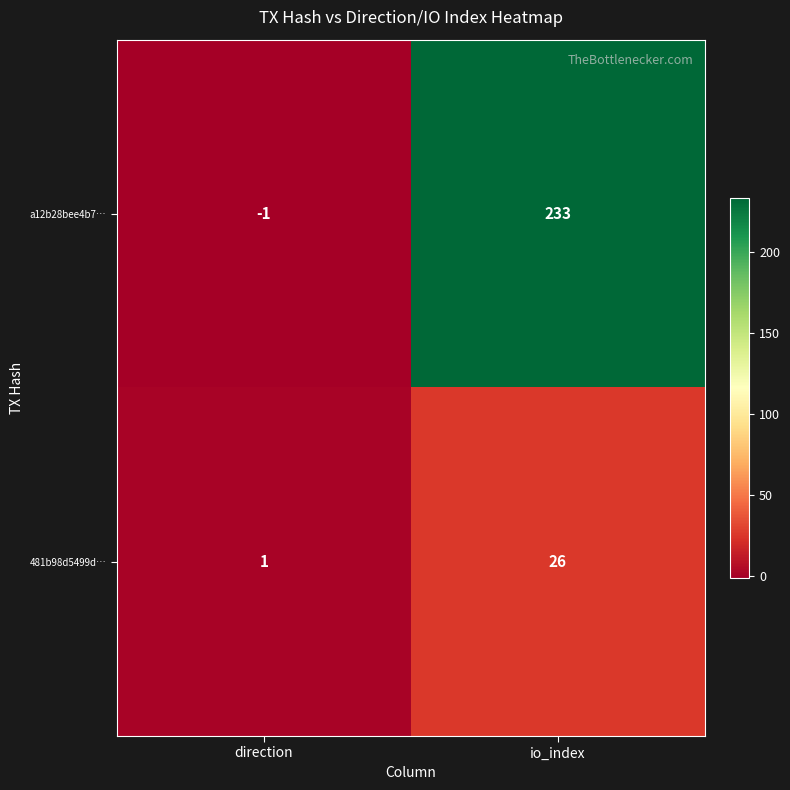

Reading right to left, list all the values displayed in this chart.

a12b28bee4b7…: 233	-1
481b98d5499d…: 26	1